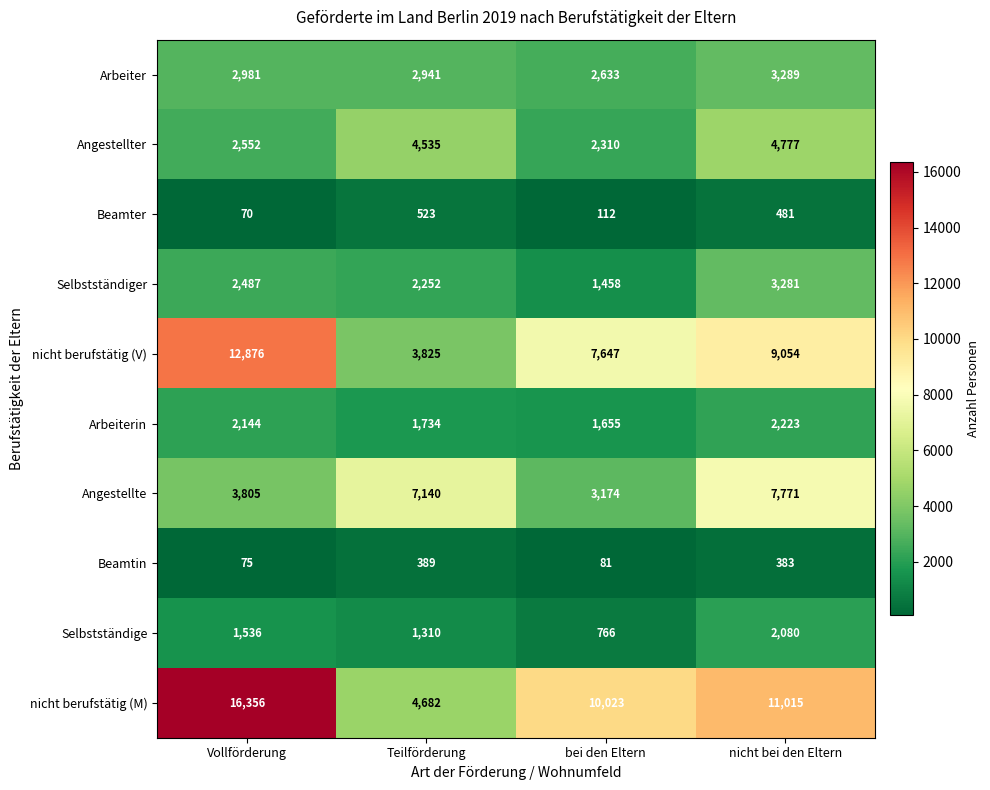

Rank the series at Teilförderung from lowest to highest value.

Beamtin, Beamter, Selbstständige, Arbeiterin, Selbstständiger, Arbeiter, nicht berufstätig (V), Angestellter, nicht berufstätig (M), Angestellte